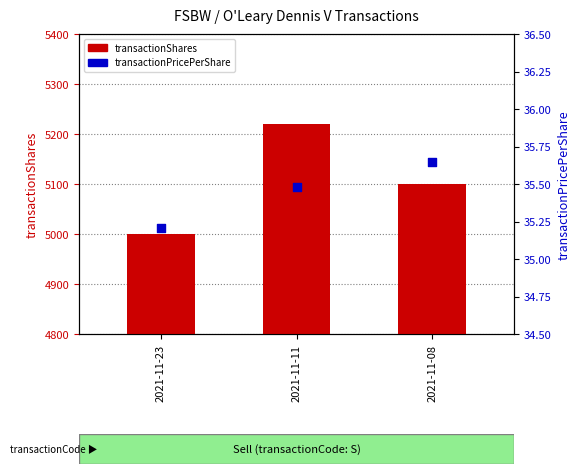

Which series reaches the minimum Y coordinate?

transactionPricePerShare